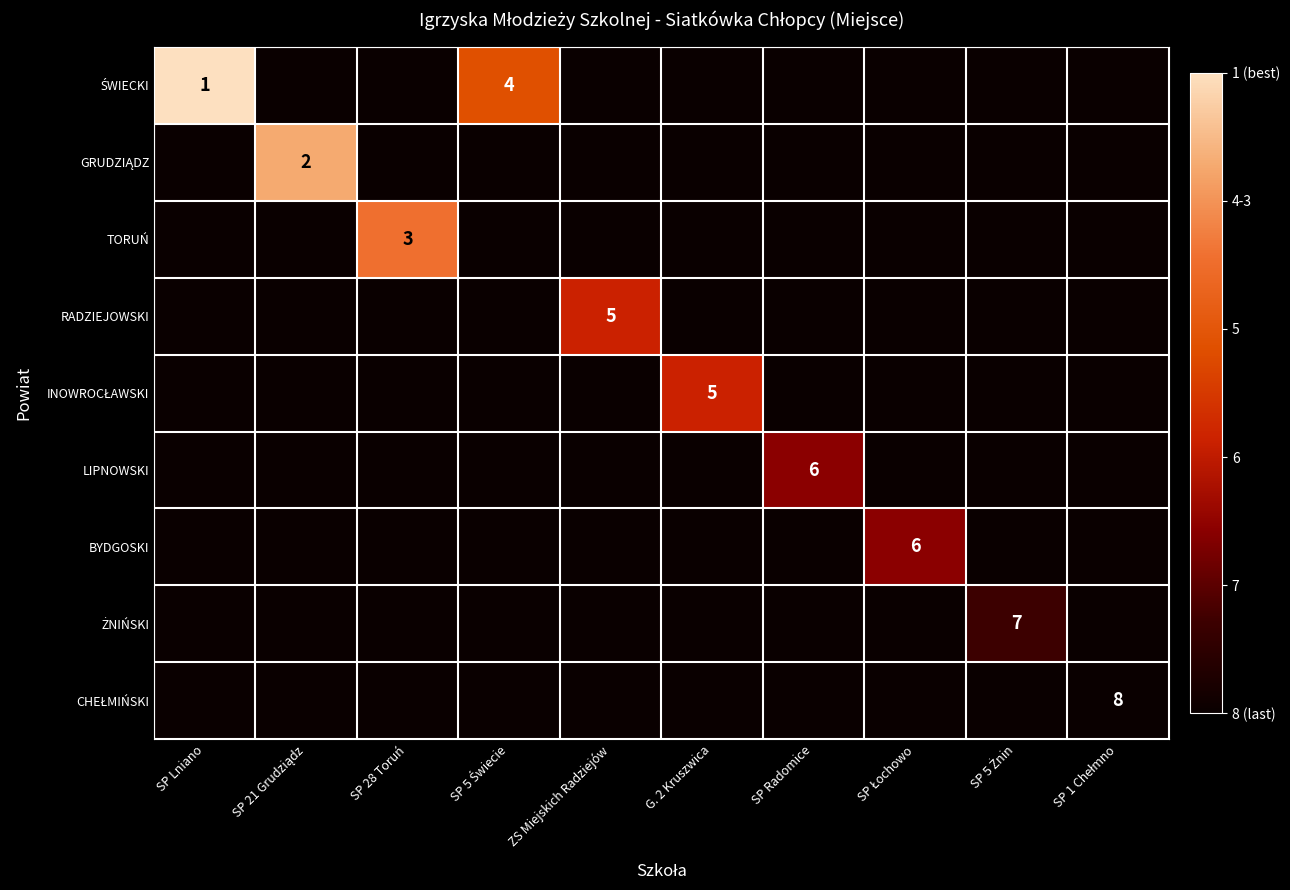

The LIPNOWSKI series shows 8 at SP Radomice. True or false?

False